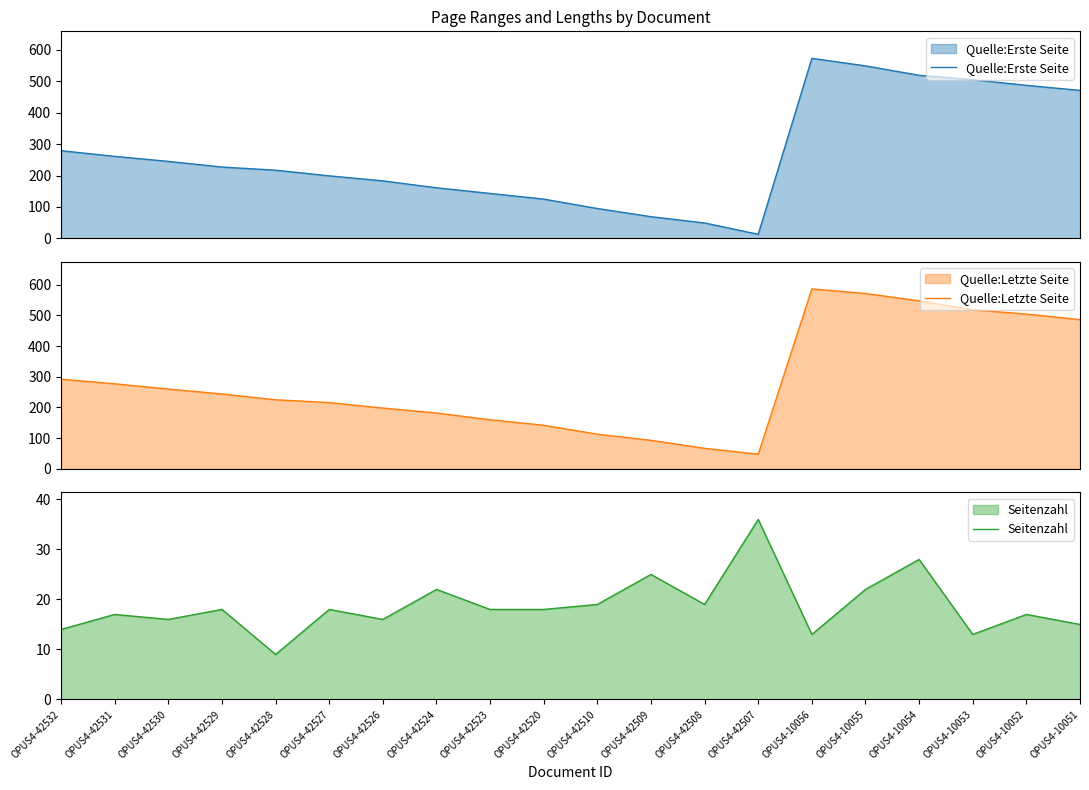

At how many categories does at least one series exceed 494?

5